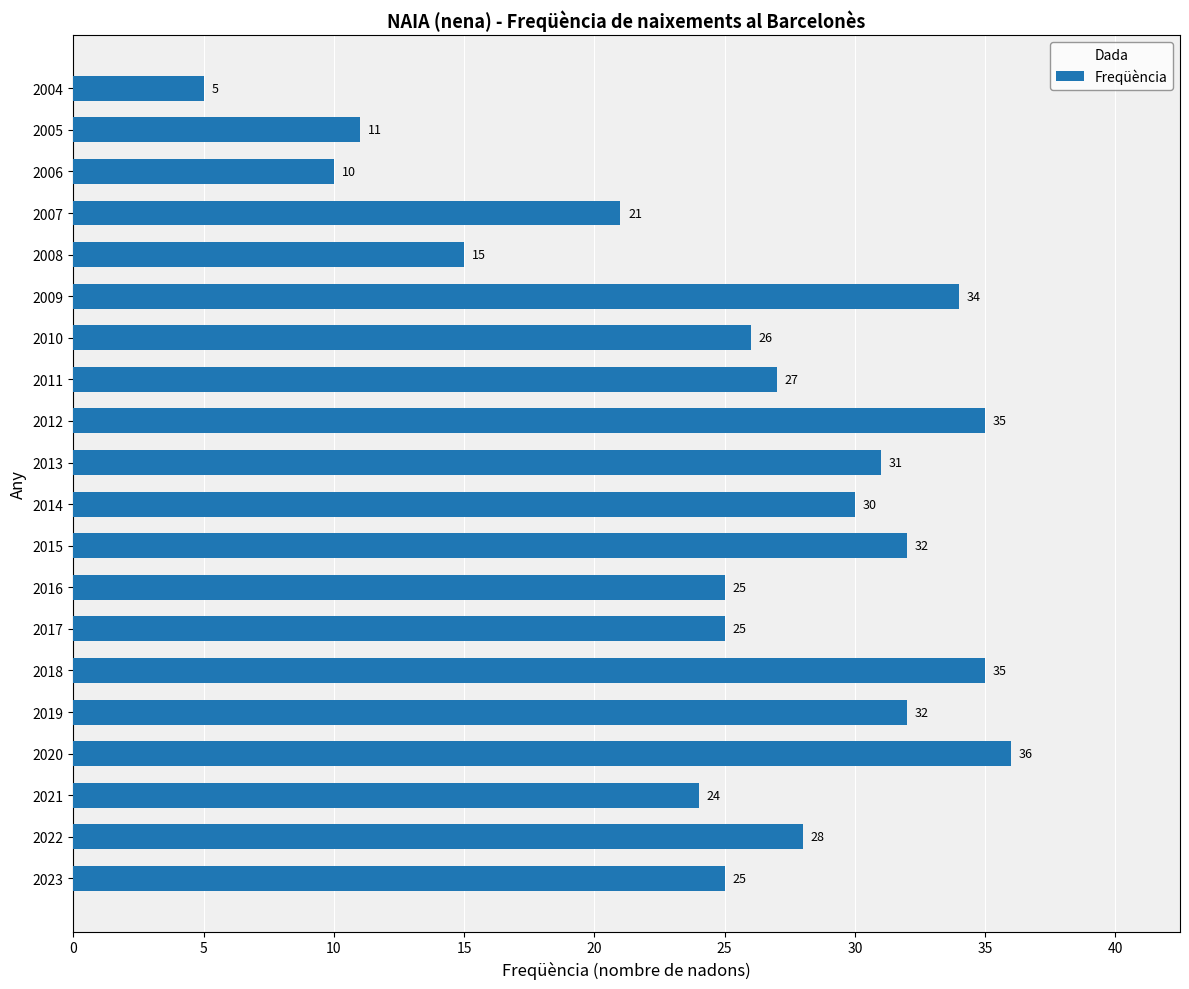

What is the difference between the second highest and minimum values?

30